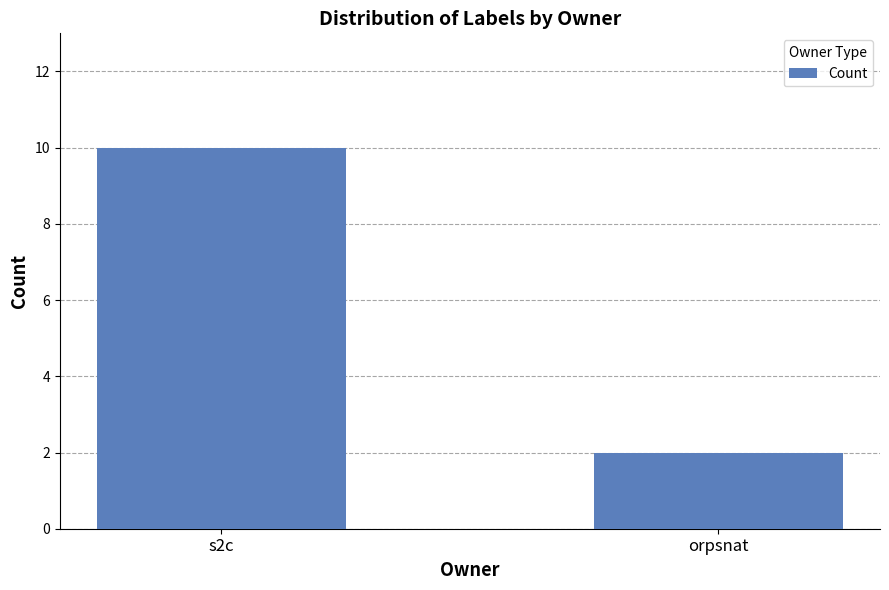

Reading left to right, transcribe all the data shown in this chart.

10	2